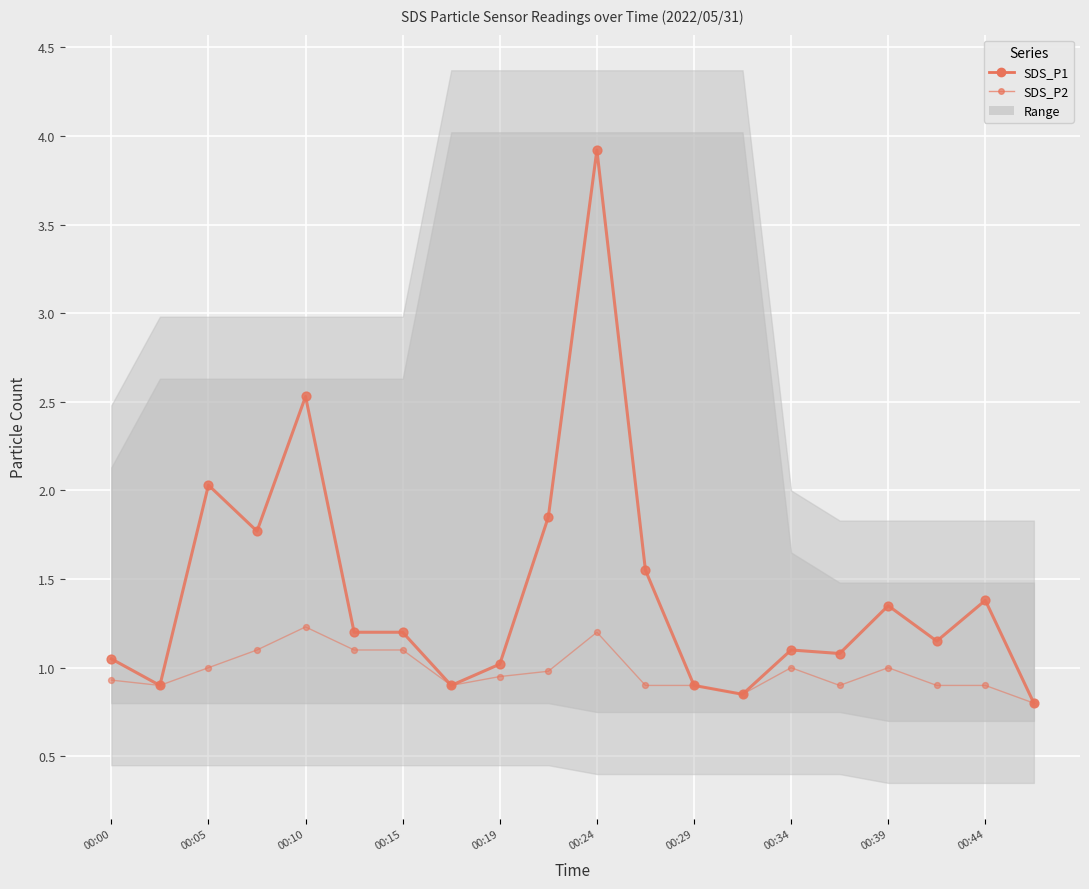

At how many categories does at least one series exceed 2?

3